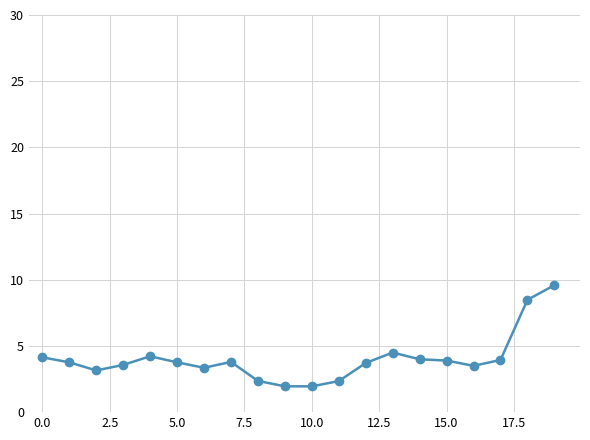

What is the value of the 5th point from the left?

4.2